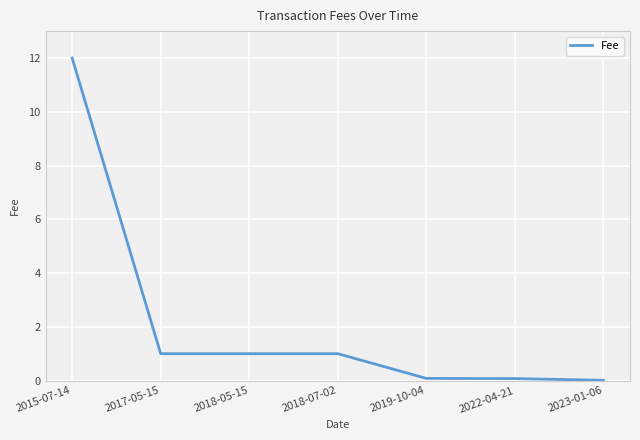

What is the greatest value displayed?

12.0